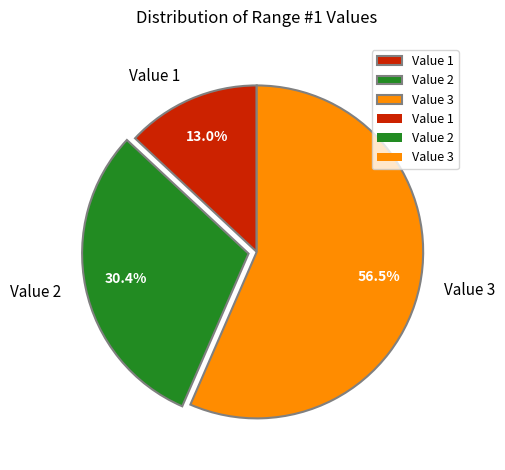

To the nearest percent, what portion does Value 1 represent?

13%